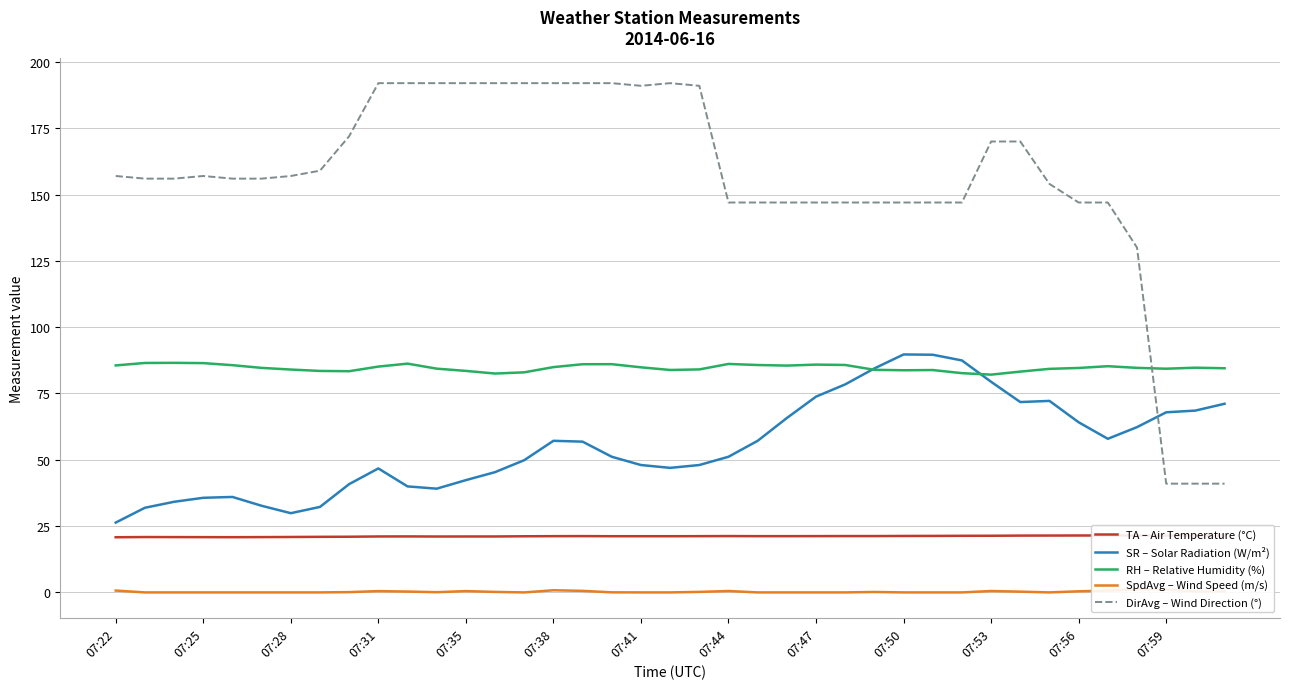

True or false: TA – Air Temperature (°C) and SpdAvg – Wind Speed (m/s) cross at least once.

False